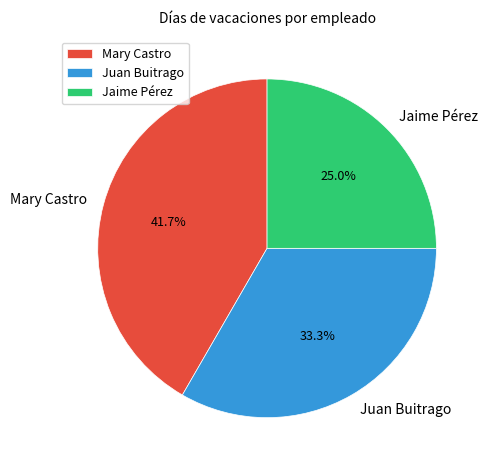

To the nearest percent, what is the difference between the largest and smallest slice percentages?

17%